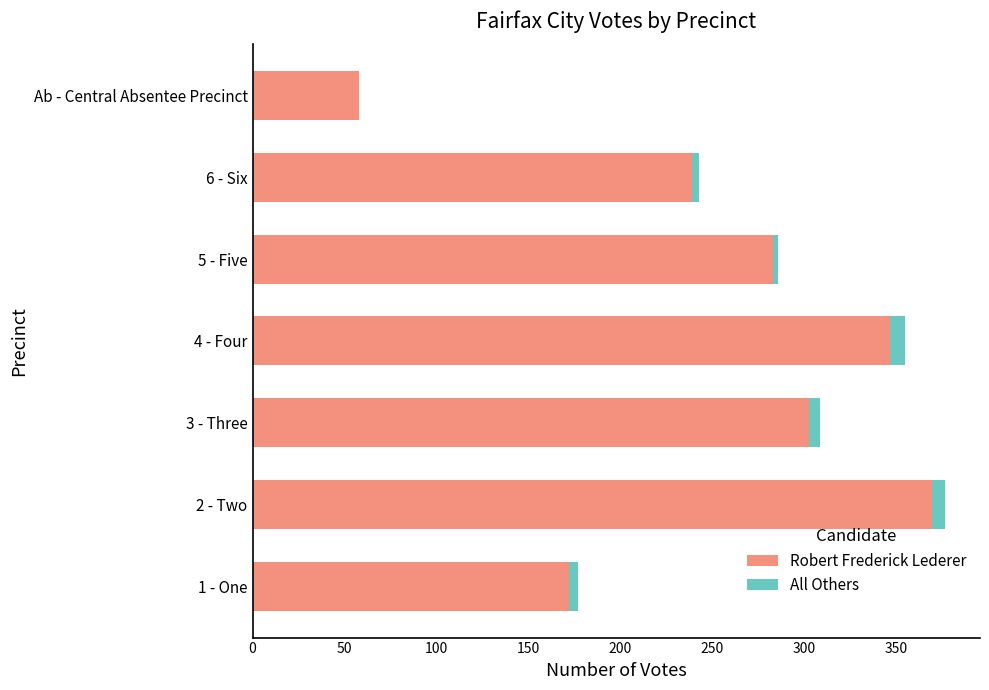

The value of Robert Frederick Lederer at 4 - Four is 347. True or false?

True